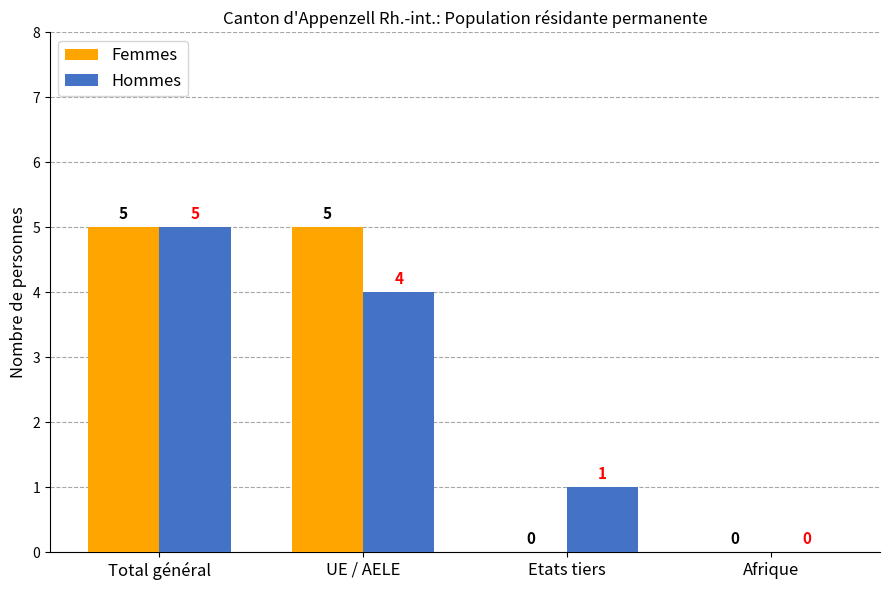

True or false: Hommes has a value of 5 at UE / AELE.

False